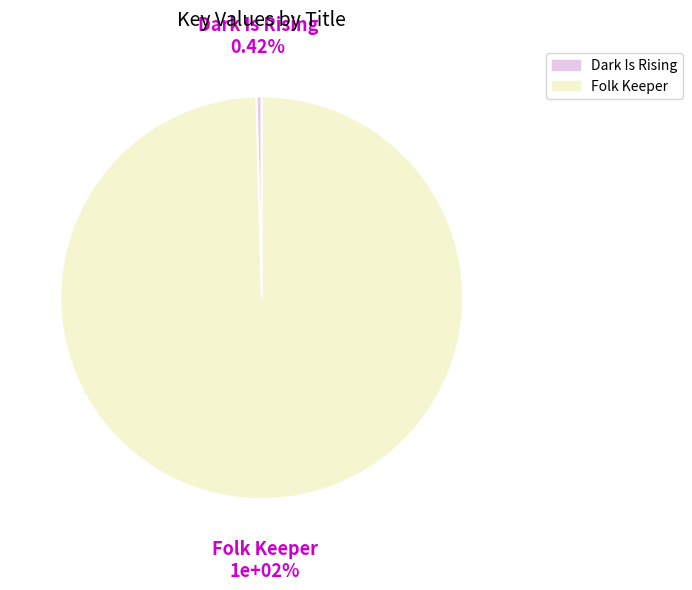

Rank the categories by value from highest to lowest.

Folk Keeper, Dark Is Rising